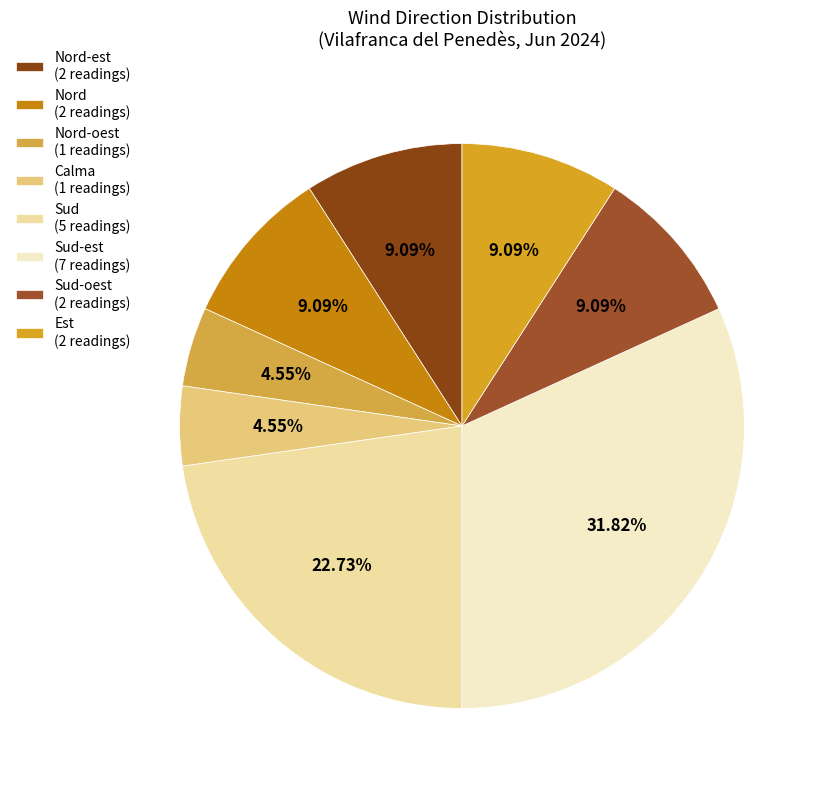

Count the number of slices in the pie.

8